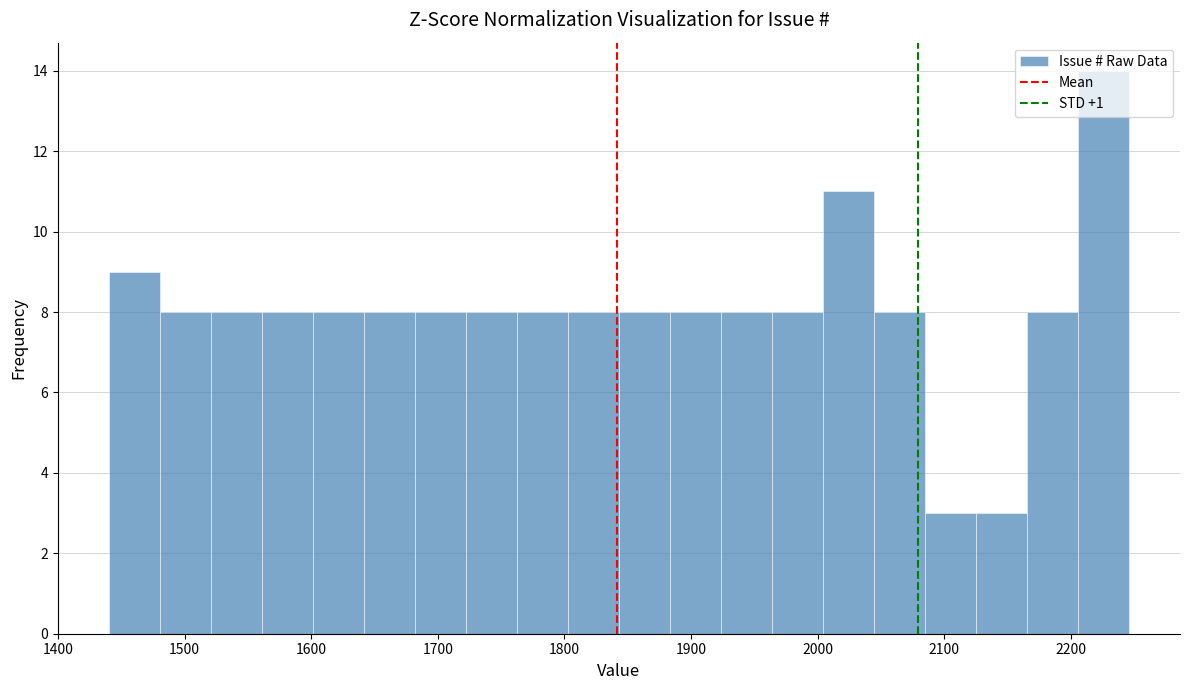

Reading left to right, transcribe this chart: for each bar, give the range it covers on the x-axis and its height. Neither the bar edges nor the heights are printed on the chart, so give them approximately, as read against the axes.

1440 to 1480: 9
1480 to 1520: 8
1520 to 1560: 8
1560 to 1600: 8
1600 to 1640: 8
1640 to 1680: 8
1680 to 1720: 8
1720 to 1760: 8
1760 to 1800: 8
1800 to 1840: 8
1840 to 1880: 8
1880 to 1920: 8
1920 to 1960: 8
1960 to 2000: 8
2000 to 2040: 11
2040 to 2080: 8
2080 to 2130: 3
2130 to 2170: 3
2170 to 2210: 8
2210 to 2250: 14